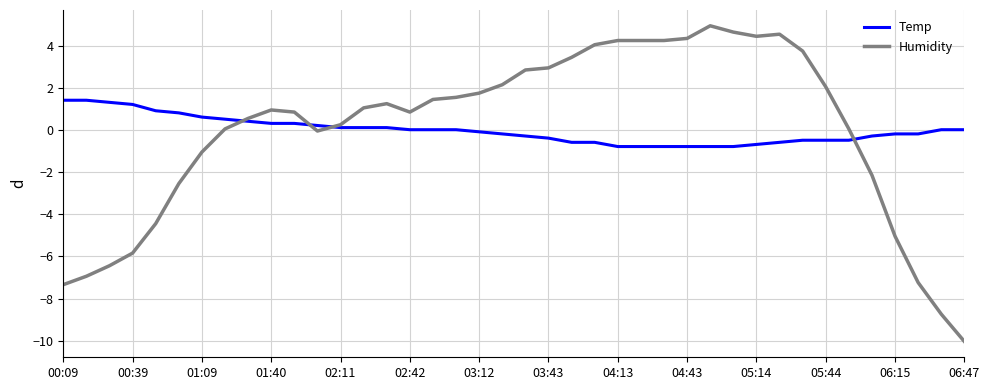

Does the chart display data point markers on the line(s)?

No